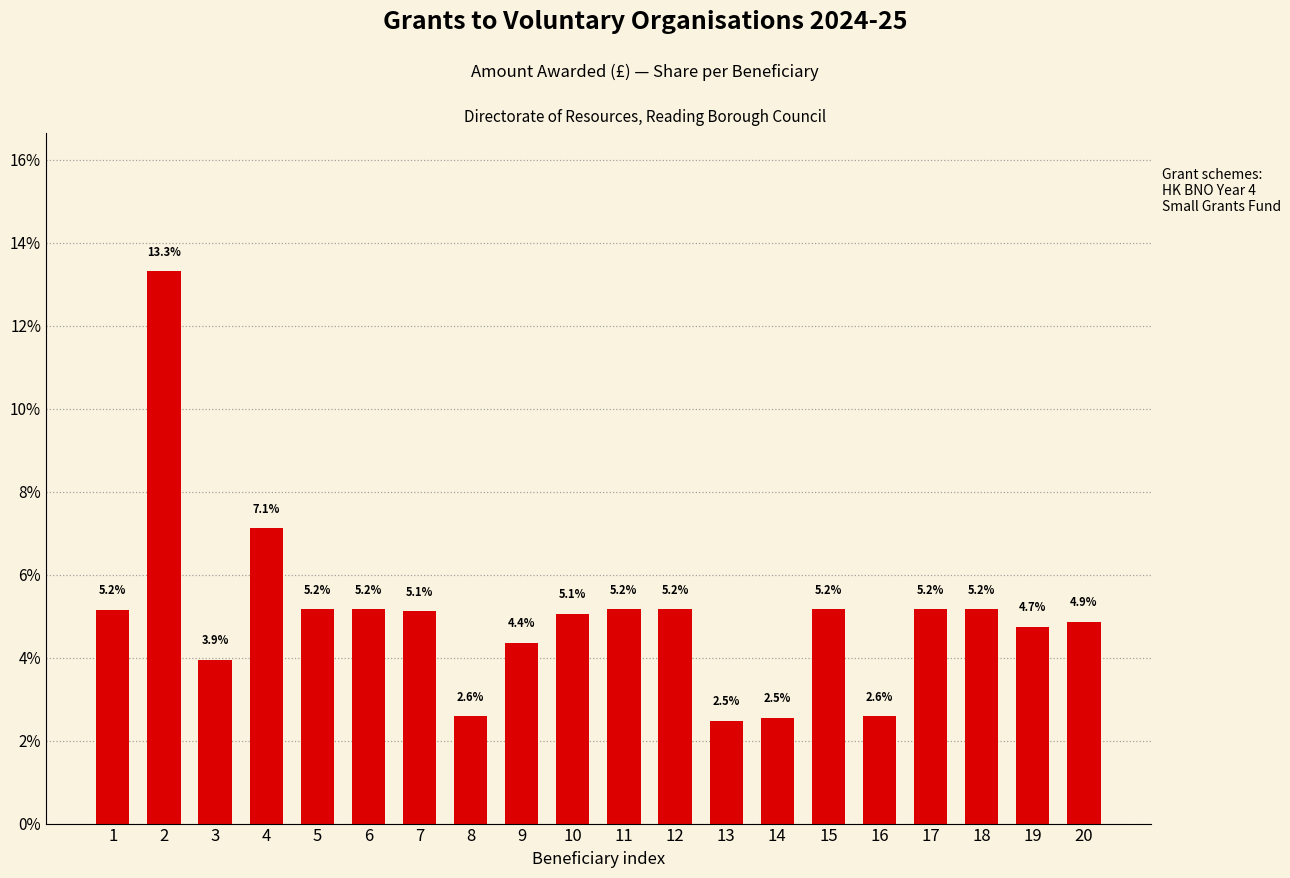

Which label corresponds to the smallest value in the chart?

13